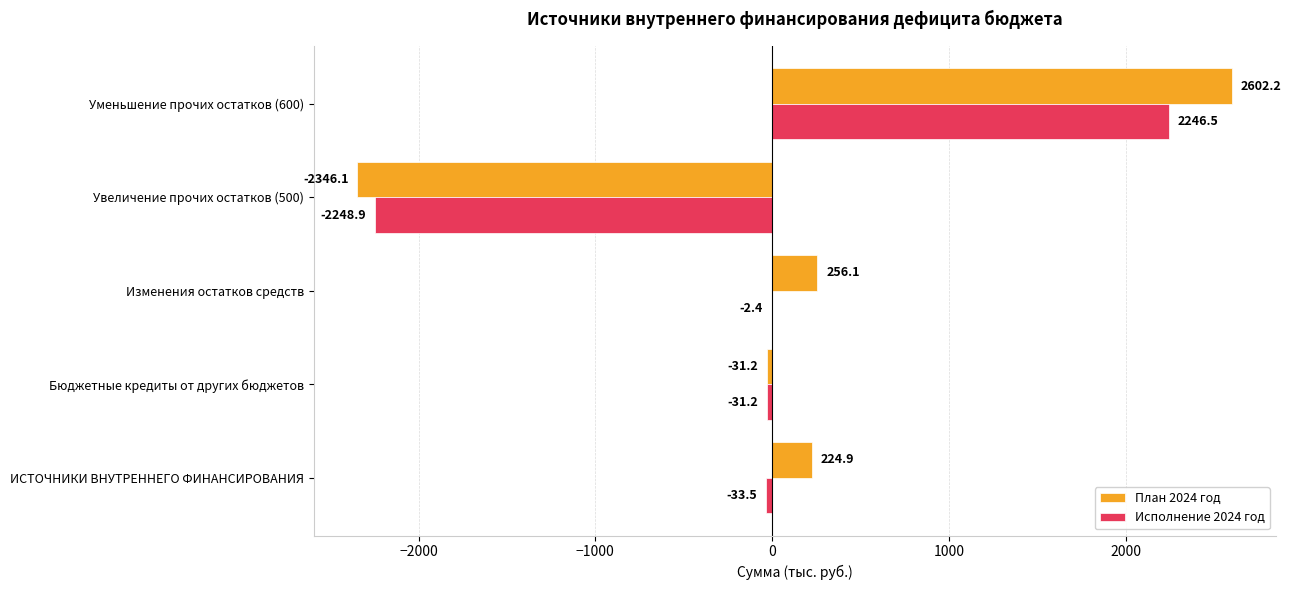

The План 2024 год series shows 397.6 at ИСТОЧНИКИ ВНУТРЕННЕГО ФИНАНСИРОВАНИЯ. True or false?

False